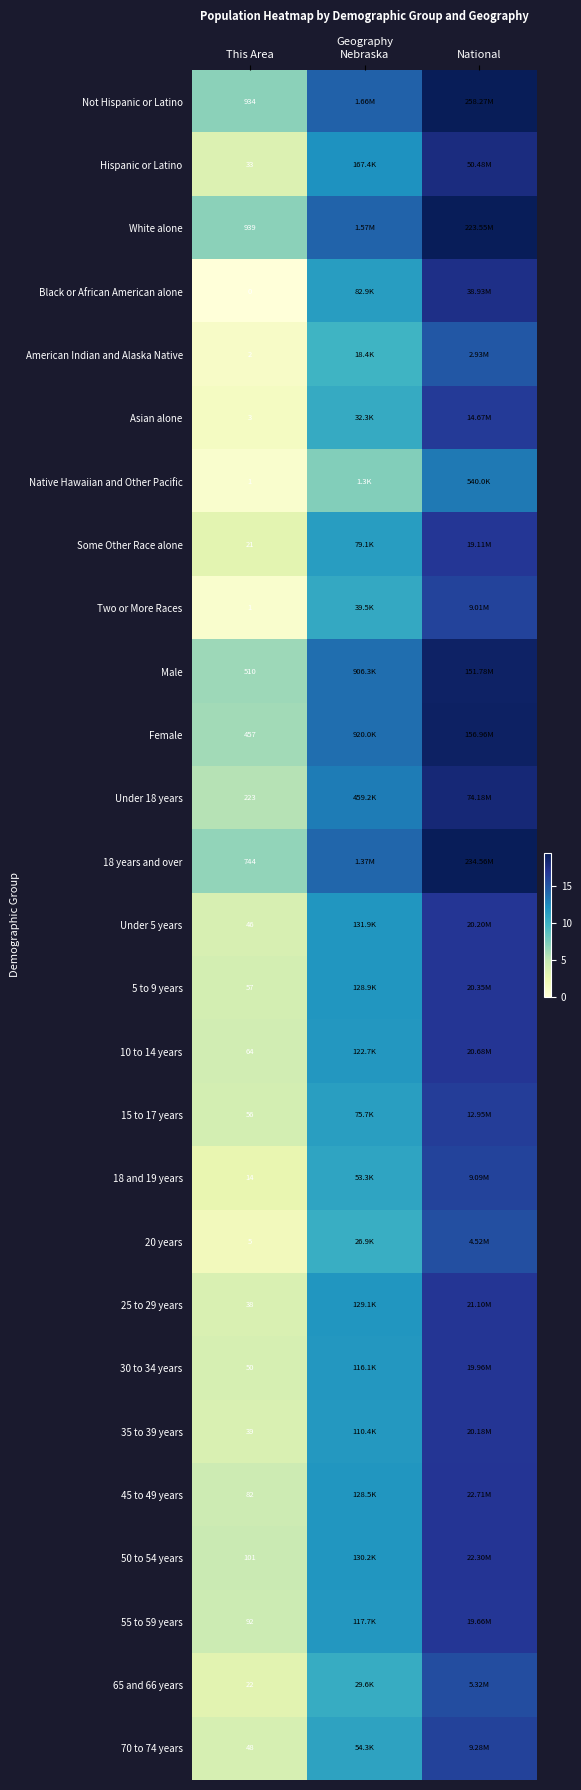

At how many categories does at least one series exceed 18?

1